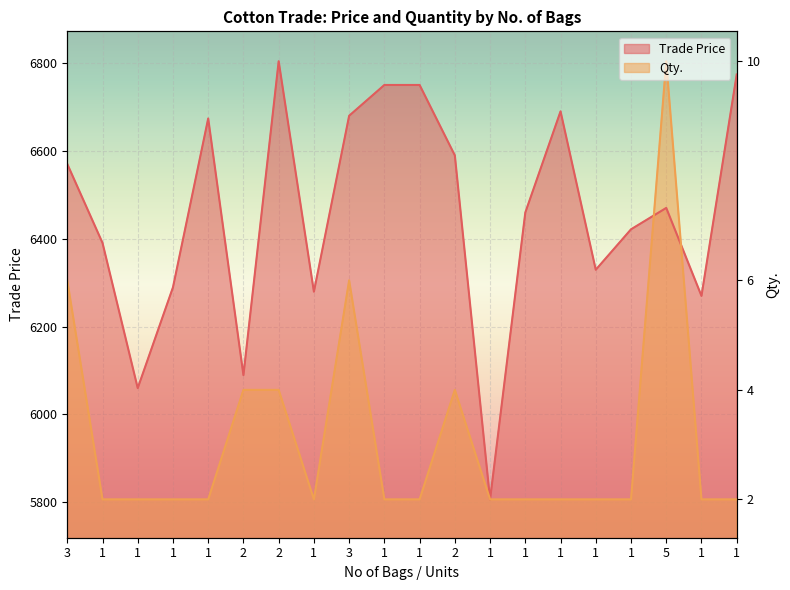

In Qty., how many points are higher than both neighbors (excluding endpoints)?

3